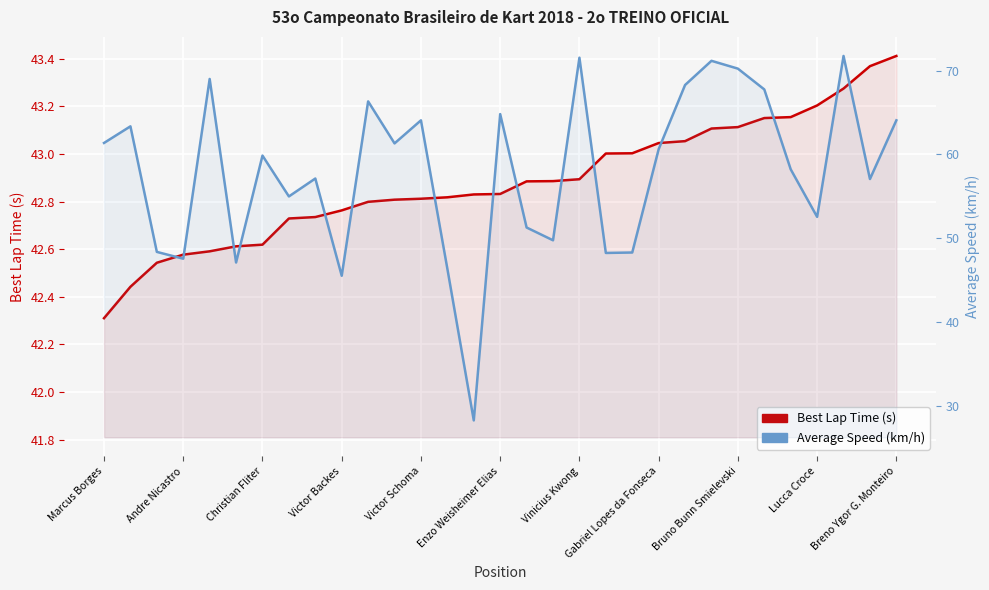

True or false: Best Lap Time (s) has more than 2 interior local peaks.

False